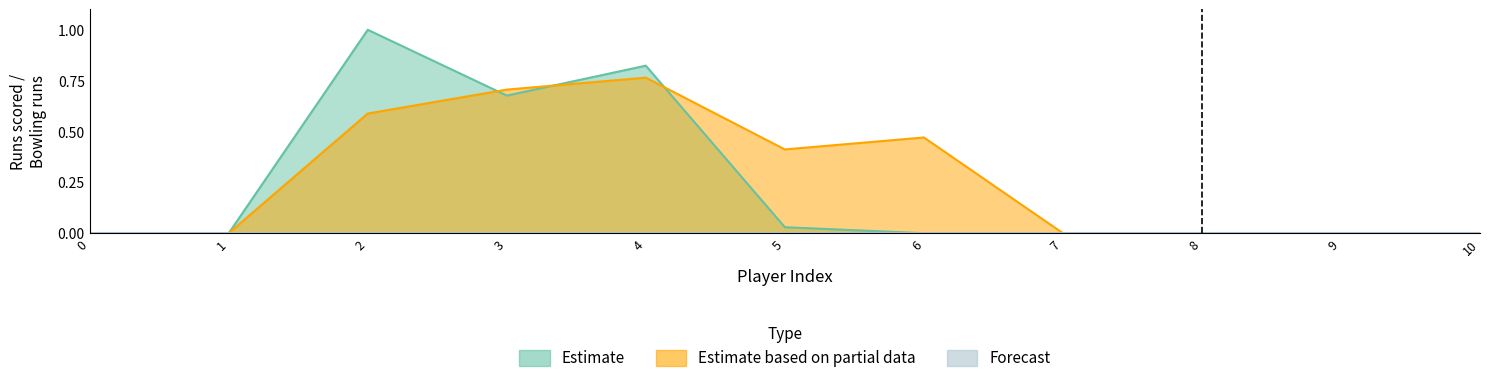

True or false: Estimate based on partial data and Estimate cross at least once.

True